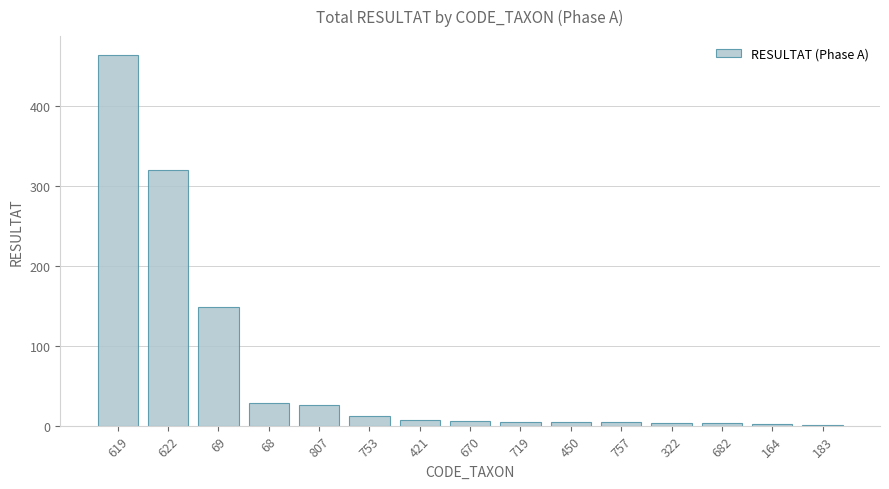

How many distinct data groups are displayed?

1